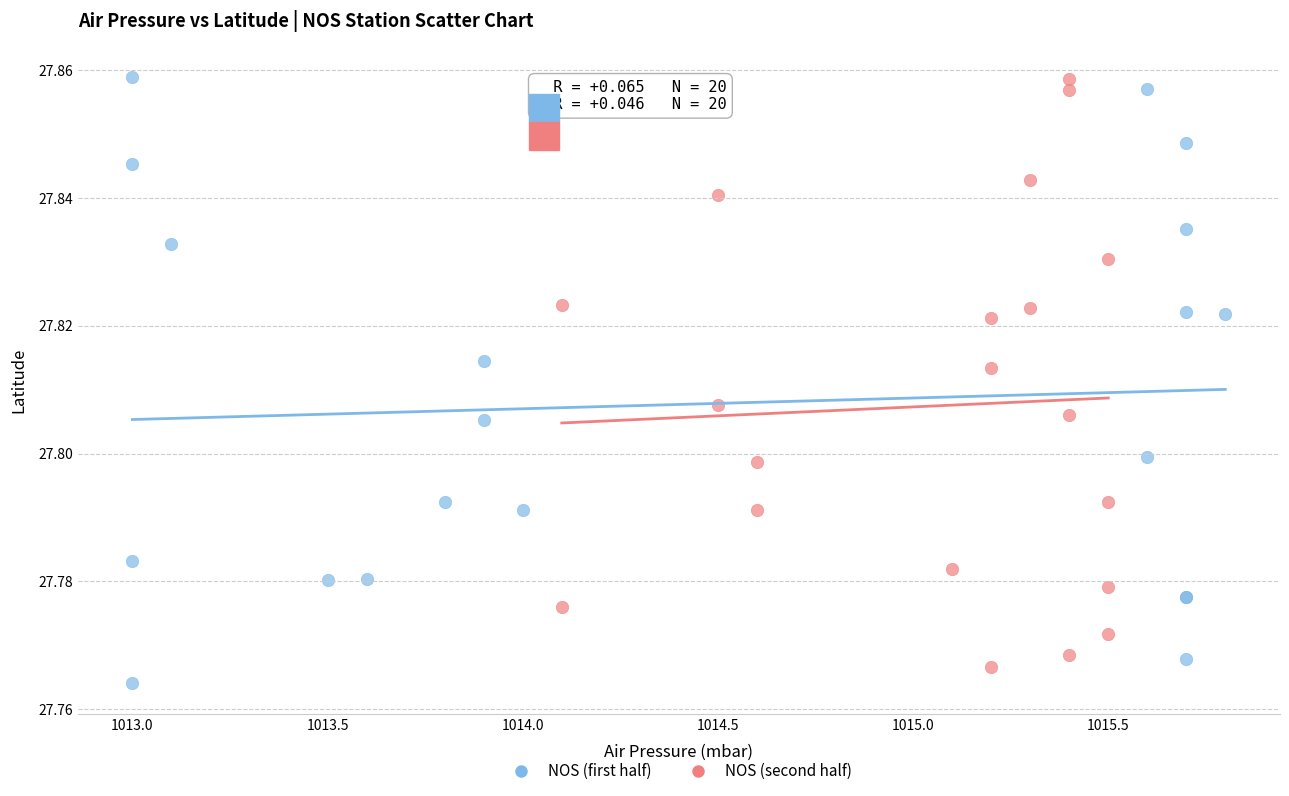

Which series has the largest Y range (max minus min)?

NOS (first half)